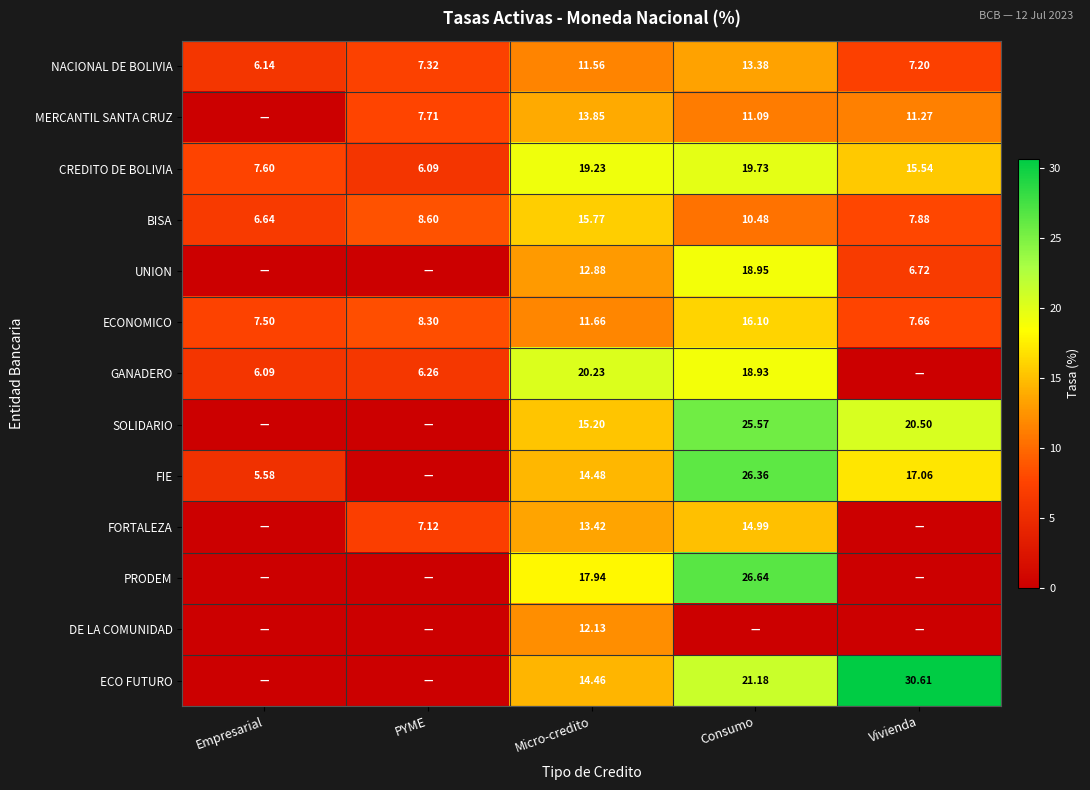

At Micro-credito, list the series in order from smallest to largest.

NACIONAL DE BOLIVIA, ECONOMICO, DE LA COMUNIDAD, UNION, FORTALEZA, MERCANTIL SANTA CRUZ, ECO FUTURO, FIE, SOLIDARIO, BISA, PRODEM, CREDITO DE BOLIVIA, GANADERO